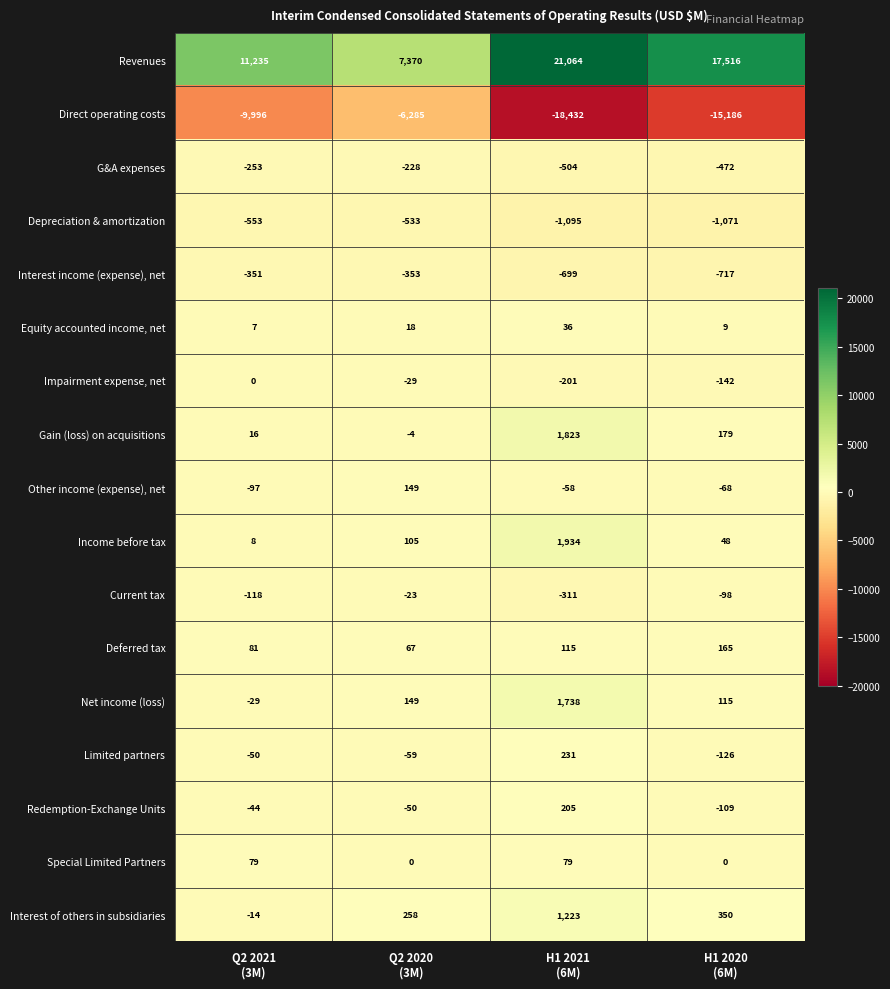

What is the average value of the Income before tax series?

524